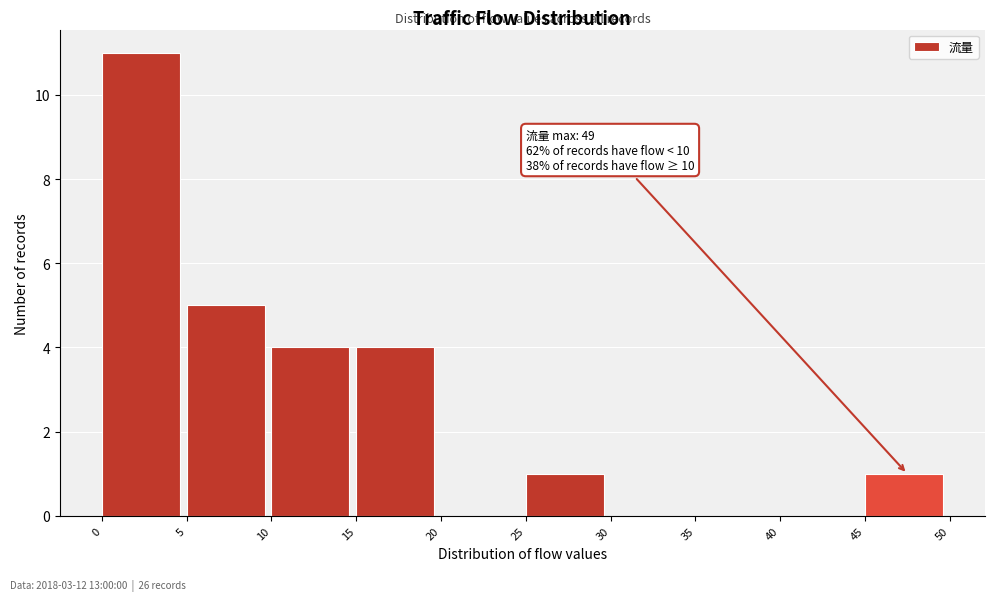

Over which range of the x-axis is the bar tallest?

0 to 5